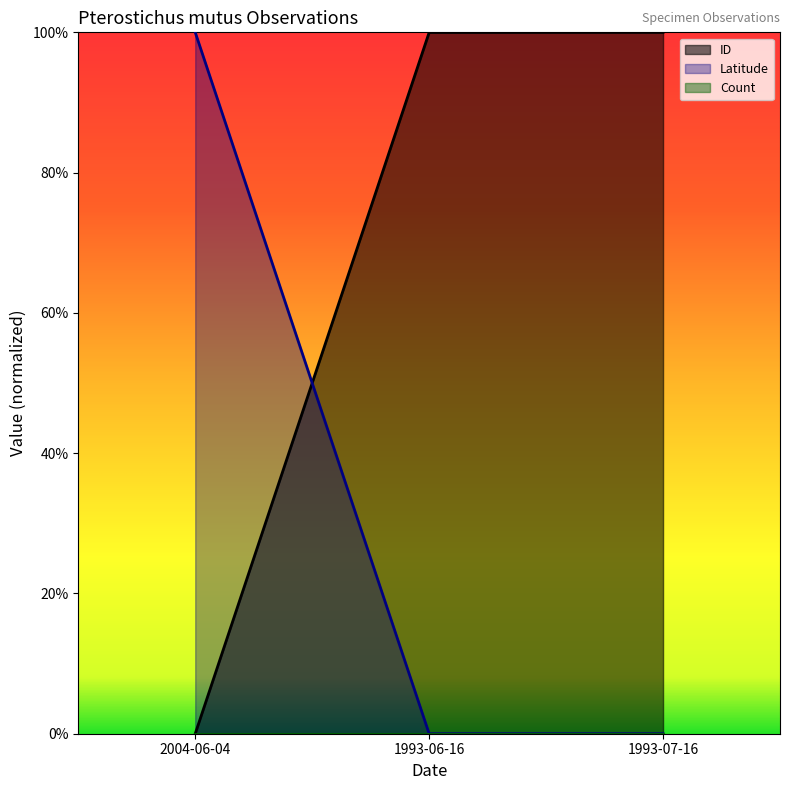

The ID series shows 0.5 at 2004-06-04. True or false?

False